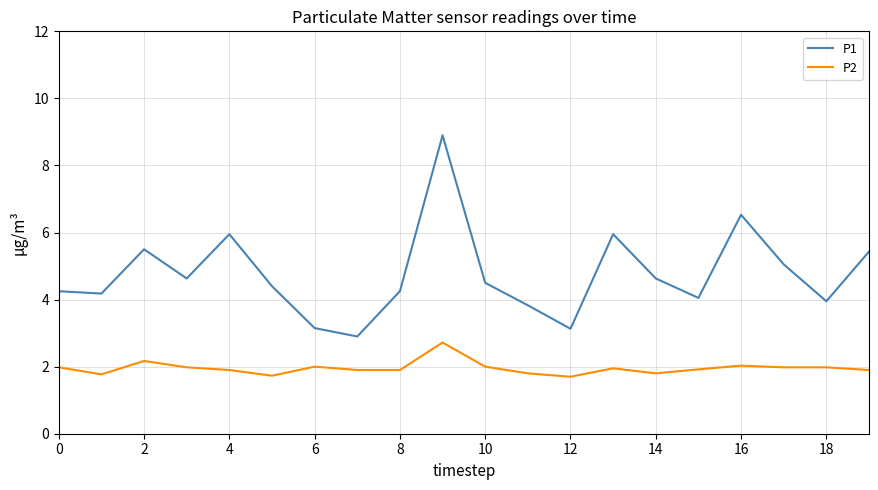

True or false: P1 and P2 cross at least once.

False